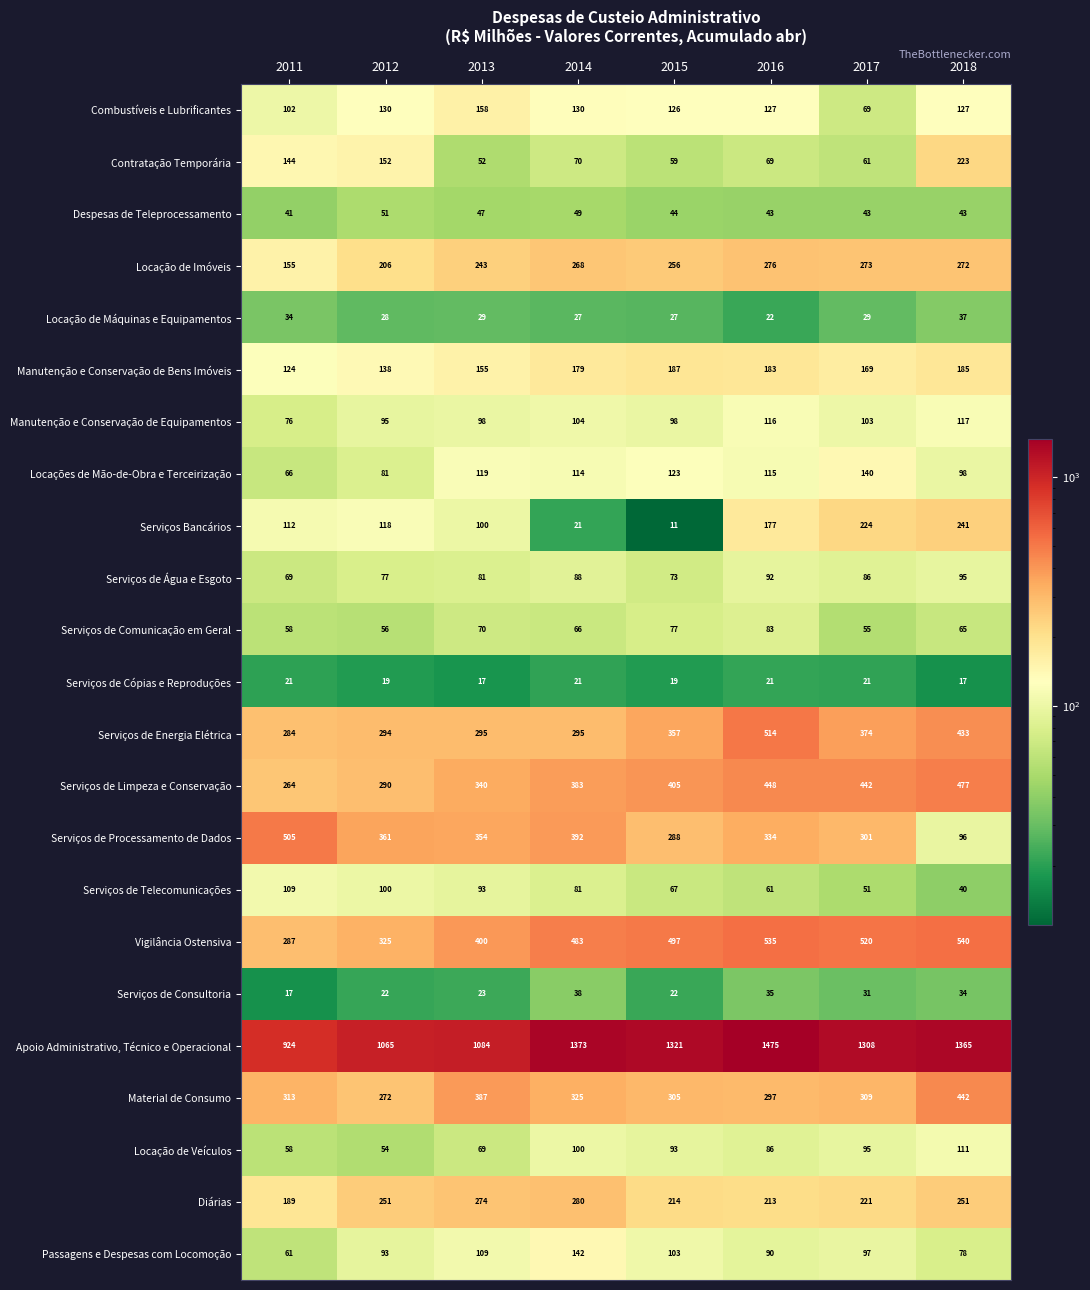

What value does the Apoio Administrativo, Técnico e Operacional series have at 2014?

1373